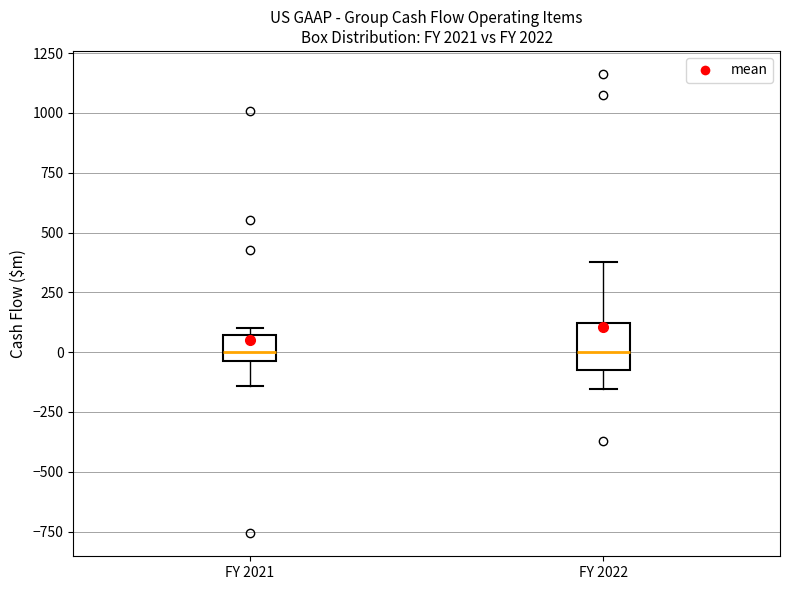

Reading left to right, transcribe this box plot: for each box, give where its median line is, the range the box spans, and where its two whiskers end, as read against the y-axis. The values are not printed on the chart, so give them approximately, as read against the axis.

FY 2021: median 0, box -50 to 50, whiskers -150 to 100
FY 2022: median 0, box -50 to 100, whiskers -150 to 400